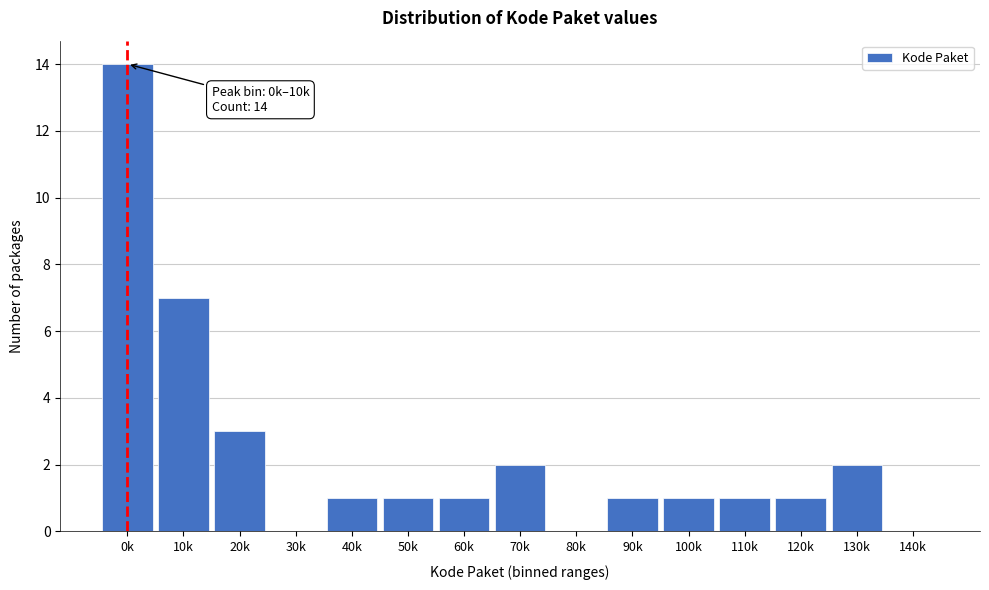

Reading left to right, list all the values displayed in this chart.

0k=14	10k=7	20k=3	30k=0	40k=1	50k=1	60k=1	70k=2	80k=0	90k=1	100k=1	110k=1	120k=1	130k=2	140k=0